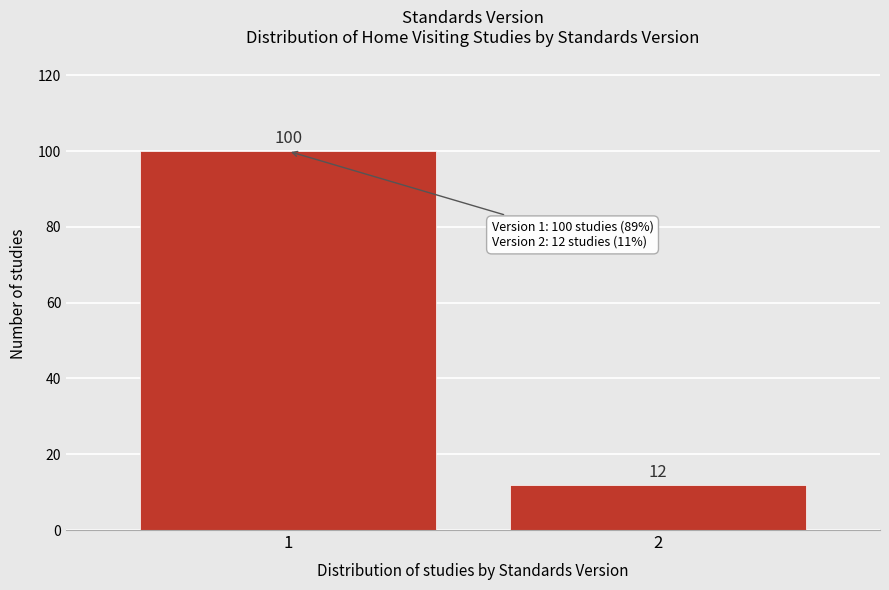

Reading right to left, list all the values displayed in this chart.

2=12	1=100